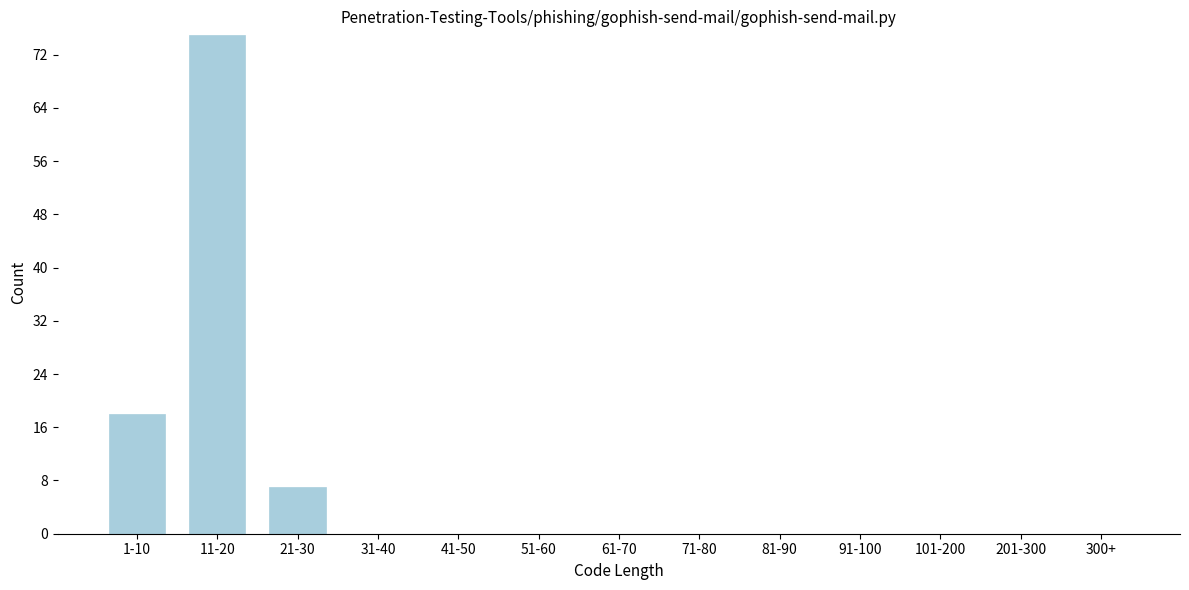

Reading left to right, extract all data points from this chart.

1-10=18	11-20=75	21-30=7	31-40=0	41-50=0	51-60=0	61-70=0	71-80=0	81-90=0	91-100=0	101-200=0	201-300=0	300+=0